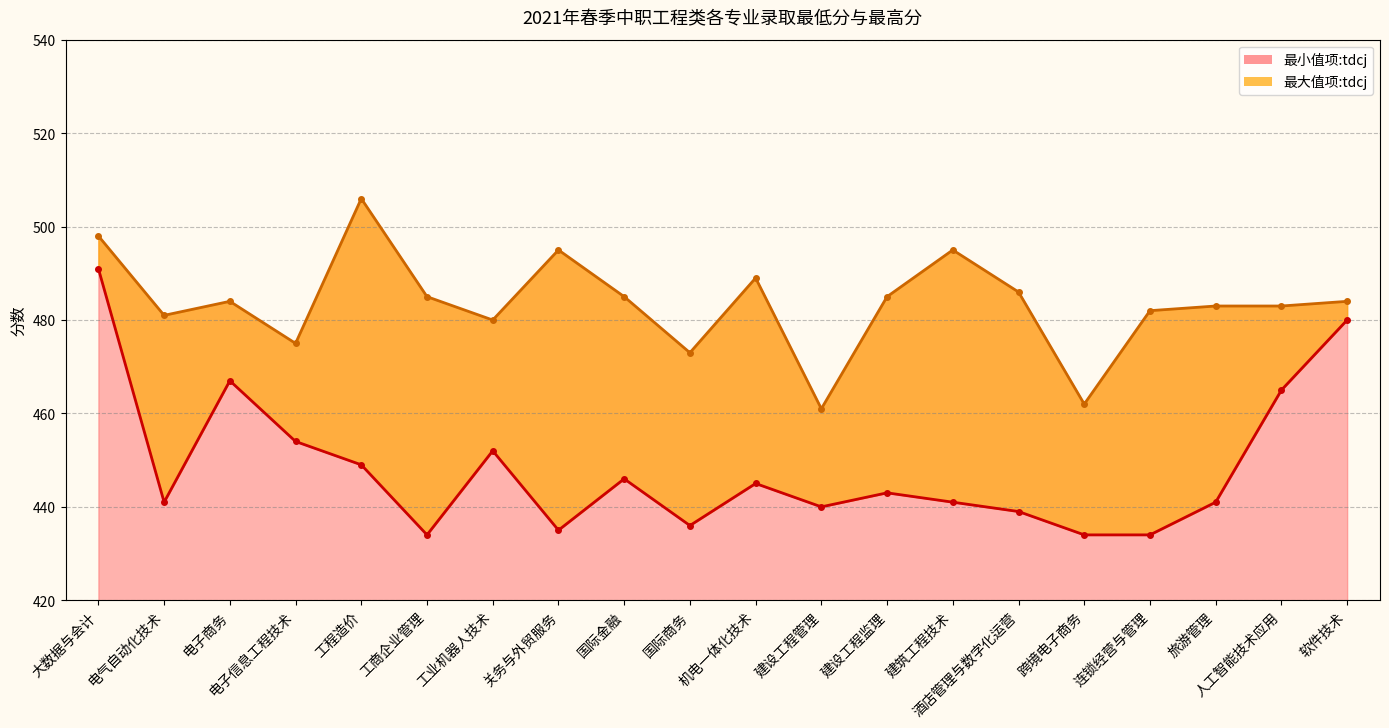

Rank the categories by 最大值项:tdcj value from lowest to highest.

建设工程管理, 跨境电子商务, 国际商务, 电子信息工程技术, 工业机器人技术, 电气自动化技术, 连锁经营与管理, 旅游管理, 人工智能技术应用, 电子商务, 软件技术, 工商企业管理, 国际金融, 建设工程监理, 酒店管理与数字化运营, 机电一体化技术, 关务与外贸服务, 建筑工程技术, 大数据与会计, 工程造价